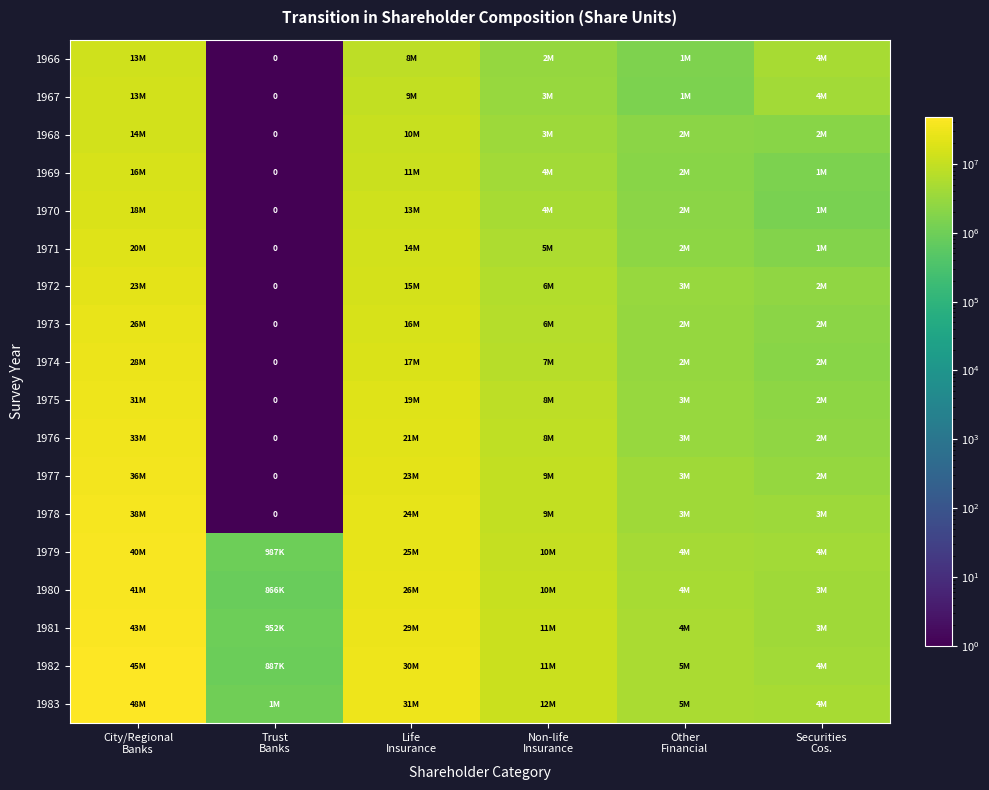

The 1976 series shows 8678511 at Non-life Insurance. True or false?

True